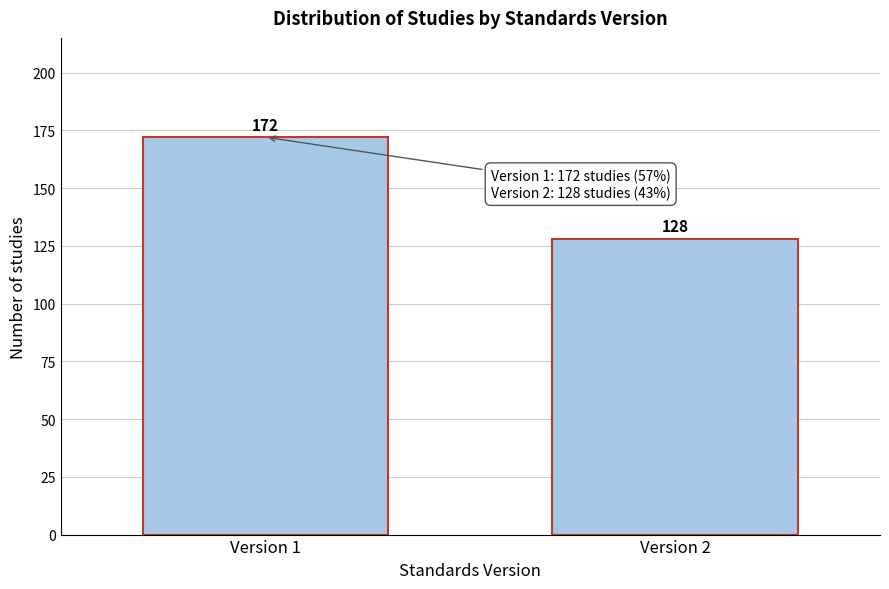

Reading right to left, what are all the values shown in this chart?

Version 2=128	Version 1=172